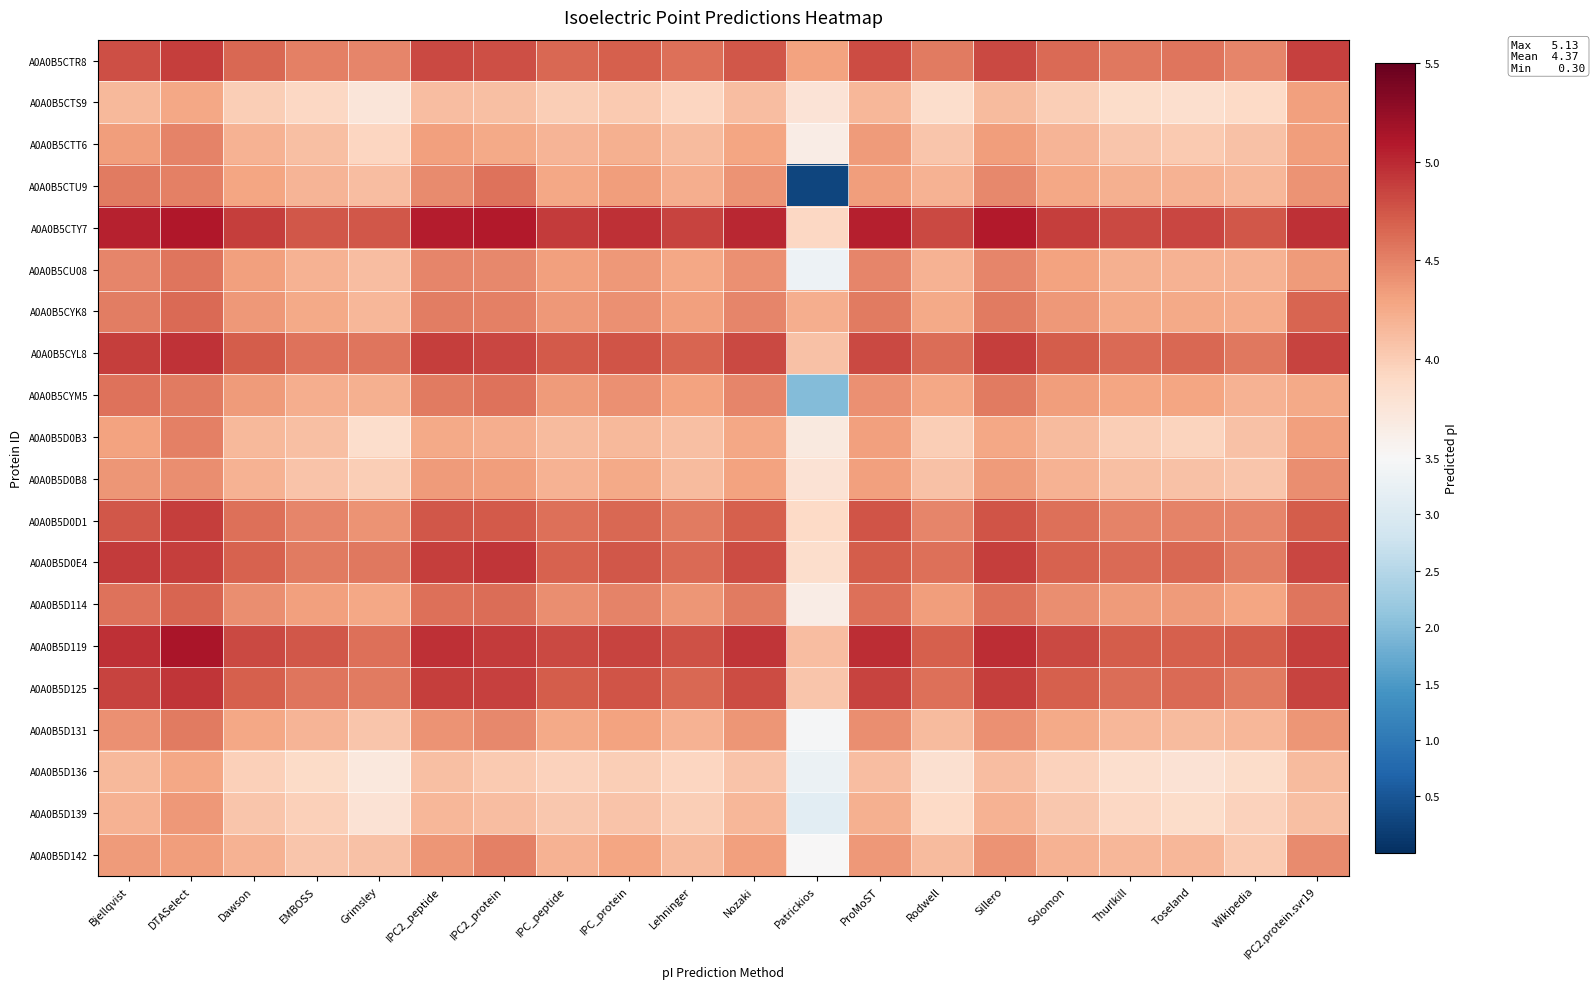

Reading left to right, extract all data points from this chart.

A0A0B5CTR8: Bjellqvist=4.8	DTASelect=4.9	Dawson=4.6	EMBOSS=4.5	Grimsley=4.5	IPC2_peptide=4.8	IPC2_protein=4.8	IPC_peptide=4.6	IPC_protein=4.7	Lehninger=4.6	Nozaki=4.7	Patrickios=4.3	ProMoST=4.8	Rodwell=4.5	Sillero=4.8	Solomon=4.6	Thurlkill=4.6	Toseland=4.6	Wikipedia=4.5	IPC2.protein.svr19=4.9
A0A0B5CTS9: Bjellqvist=4.2	DTASelect=4.3	Dawson=4.0	EMBOSS=3.9	Grimsley=3.7	IPC2_peptide=4.1	IPC2_protein=4.1	IPC_peptide=4.0	IPC_protein=4.0	Lehninger=3.9	Nozaki=4.1	Patrickios=3.8	ProMoST=4.2	Rodwell=3.9	Sillero=4.1	Solomon=4.0	Thurlkill=3.9	Toseland=3.8	Wikipedia=3.9	IPC2.protein.svr19=4.3
A0A0B5CTT6: Bjellqvist=4.3	DTASelect=4.5	Dawson=4.2	EMBOSS=4.1	Grimsley=3.9	IPC2_peptide=4.3	IPC2_protein=4.3	IPC_peptide=4.2	IPC_protein=4.2	Lehninger=4.1	Nozaki=4.3	Patrickios=3.6	ProMoST=4.4	Rodwell=4.0	Sillero=4.3	Solomon=4.2	Thurlkill=4.0	Toseland=4.0	Wikipedia=4.1	IPC2.protein.svr19=4.3
A0A0B5CTU9: Bjellqvist=4.5	DTASelect=4.5	Dawson=4.3	EMBOSS=4.2	Grimsley=4.1	IPC2_peptide=4.4	IPC2_protein=4.6	IPC_peptide=4.3	IPC_protein=4.3	Lehninger=4.2	Nozaki=4.4	Patrickios=0.3	ProMoST=4.3	Rodwell=4.2	Sillero=4.5	Solomon=4.3	Thurlkill=4.2	Toseland=4.2	Wikipedia=4.2	IPC2.protein.svr19=4.4
A0A0B5CTY7: Bjellqvist=5.0	DTASelect=5.1	Dawson=4.9	EMBOSS=4.7	Grimsley=4.7	IPC2_peptide=5.1	IPC2_protein=5.1	IPC_peptide=4.9	IPC_protein=5.0	Lehninger=4.9	Nozaki=5.0	Patrickios=3.9	ProMoST=5.1	Rodwell=4.8	Sillero=5.1	Solomon=4.9	Thurlkill=4.8	Toseland=4.8	Wikipedia=4.7	IPC2.protein.svr19=5.0
A0A0B5CU08: Bjellqvist=4.5	DTASelect=4.6	Dawson=4.3	EMBOSS=4.2	Grimsley=4.1	IPC2_peptide=4.5	IPC2_protein=4.5	IPC_peptide=4.3	IPC_protein=4.4	Lehninger=4.3	Nozaki=4.4	Patrickios=3.3	ProMoST=4.5	Rodwell=4.2	Sillero=4.5	Solomon=4.3	Thurlkill=4.2	Toseland=4.2	Wikipedia=4.2	IPC2.protein.svr19=4.4
A0A0B5CYK8: Bjellqvist=4.5	DTASelect=4.6	Dawson=4.4	EMBOSS=4.3	Grimsley=4.2	IPC2_peptide=4.5	IPC2_protein=4.5	IPC_peptide=4.4	IPC_protein=4.4	Lehninger=4.3	Nozaki=4.5	Patrickios=4.2	ProMoST=4.5	Rodwell=4.3	Sillero=4.5	Solomon=4.4	Thurlkill=4.3	Toseland=4.3	Wikipedia=4.2	IPC2.protein.svr19=4.7
A0A0B5CYL8: Bjellqvist=4.9	DTASelect=4.9	Dawson=4.7	EMBOSS=4.6	Grimsley=4.6	IPC2_peptide=4.9	IPC2_protein=4.8	IPC_peptide=4.7	IPC_protein=4.8	Lehninger=4.7	Nozaki=4.8	Patrickios=4.1	ProMoST=4.8	Rodwell=4.6	Sillero=4.9	Solomon=4.7	Thurlkill=4.6	Toseland=4.6	Wikipedia=4.6	IPC2.protein.svr19=4.9
A0A0B5CYM5: Bjellqvist=4.6	DTASelect=4.5	Dawson=4.4	EMBOSS=4.2	Grimsley=4.2	IPC2_peptide=4.5	IPC2_protein=4.6	IPC_peptide=4.4	IPC_protein=4.4	Lehninger=4.3	Nozaki=4.5	Patrickios=2.0	ProMoST=4.4	Rodwell=4.3	Sillero=4.5	Solomon=4.3	Thurlkill=4.3	Toseland=4.3	Wikipedia=4.2	IPC2.protein.svr19=4.3
A0A0B5D0B3: Bjellqvist=4.3	DTASelect=4.5	Dawson=4.2	EMBOSS=4.1	Grimsley=3.9	IPC2_peptide=4.3	IPC2_protein=4.2	IPC_peptide=4.1	IPC_protein=4.2	Lehninger=4.1	Nozaki=4.3	Patrickios=3.7	ProMoST=4.3	Rodwell=4.0	Sillero=4.3	Solomon=4.1	Thurlkill=4.0	Toseland=3.9	Wikipedia=4.1	IPC2.protein.svr19=4.3
A0A0B5D0B8: Bjellqvist=4.4	DTASelect=4.4	Dawson=4.2	EMBOSS=4.1	Grimsley=4.0	IPC2_peptide=4.4	IPC2_protein=4.3	IPC_peptide=4.2	IPC_protein=4.3	Lehninger=4.1	Nozaki=4.3	Patrickios=3.8	ProMoST=4.3	Rodwell=4.1	Sillero=4.4	Solomon=4.2	Thurlkill=4.1	Toseland=4.1	Wikipedia=4.0	IPC2.protein.svr19=4.4
A0A0B5D0D1: Bjellqvist=4.7	DTASelect=4.9	Dawson=4.6	EMBOSS=4.5	Grimsley=4.4	IPC2_peptide=4.7	IPC2_protein=4.7	IPC_peptide=4.6	IPC_protein=4.6	Lehninger=4.5	Nozaki=4.7	Patrickios=3.9	ProMoST=4.8	Rodwell=4.5	Sillero=4.8	Solomon=4.6	Thurlkill=4.5	Toseland=4.5	Wikipedia=4.5	IPC2.protein.svr19=4.7
A0A0B5D0E4: Bjellqvist=4.9	DTASelect=4.9	Dawson=4.7	EMBOSS=4.5	Grimsley=4.6	IPC2_peptide=4.9	IPC2_protein=4.9	IPC_peptide=4.7	IPC_protein=4.7	Lehninger=4.6	Nozaki=4.8	Patrickios=3.8	ProMoST=4.7	Rodwell=4.6	Sillero=4.9	Solomon=4.7	Thurlkill=4.6	Toseland=4.6	Wikipedia=4.5	IPC2.protein.svr19=4.8
A0A0B5D114: Bjellqvist=4.6	DTASelect=4.7	Dawson=4.4	EMBOSS=4.3	Grimsley=4.3	IPC2_peptide=4.6	IPC2_protein=4.6	IPC_peptide=4.4	IPC_protein=4.5	Lehninger=4.4	Nozaki=4.5	Patrickios=3.7	ProMoST=4.6	Rodwell=4.3	Sillero=4.6	Solomon=4.4	Thurlkill=4.4	Toseland=4.4	Wikipedia=4.3	IPC2.protein.svr19=4.6
A0A0B5D119: Bjellqvist=5.0	DTASelect=5.1	Dawson=4.8	EMBOSS=4.7	Grimsley=4.6	IPC2_peptide=5.0	IPC2_protein=4.9	IPC_peptide=4.8	IPC_protein=4.9	Lehninger=4.8	Nozaki=4.9	Patrickios=4.1	ProMoST=5.0	Rodwell=4.7	Sillero=5.0	Solomon=4.8	Thurlkill=4.7	Toseland=4.7	Wikipedia=4.7	IPC2.protein.svr19=4.9
A0A0B5D125: Bjellqvist=4.9	DTASelect=4.9	Dawson=4.7	EMBOSS=4.6	Grimsley=4.5	IPC2_peptide=4.9	IPC2_protein=4.9	IPC_peptide=4.7	IPC_protein=4.8	Lehninger=4.6	Nozaki=4.8	Patrickios=4.0	ProMoST=4.9	Rodwell=4.6	Sillero=4.9	Solomon=4.7	Thurlkill=4.6	Toseland=4.6	Wikipedia=4.5	IPC2.protein.svr19=4.8
A0A0B5D131: Bjellqvist=4.4	DTASelect=4.5	Dawson=4.3	EMBOSS=4.2	Grimsley=4.0	IPC2_peptide=4.4	IPC2_protein=4.5	IPC_peptide=4.3	IPC_protein=4.3	Lehninger=4.2	Nozaki=4.4	Patrickios=3.5	ProMoST=4.4	Rodwell=4.1	Sillero=4.4	Solomon=4.3	Thurlkill=4.2	Toseland=4.1	Wikipedia=4.2	IPC2.protein.svr19=4.4
A0A0B5D136: Bjellqvist=4.2	DTASelect=4.3	Dawson=4.0	EMBOSS=3.9	Grimsley=3.7	IPC2_peptide=4.1	IPC2_protein=4.0	IPC_peptide=4.0	IPC_protein=4.0	Lehninger=3.9	Nozaki=4.1	Patrickios=3.3	ProMoST=4.1	Rodwell=3.8	Sillero=4.1	Solomon=4.0	Thurlkill=3.8	Toseland=3.8	Wikipedia=3.9	IPC2.protein.svr19=4.1
A0A0B5D139: Bjellqvist=4.2	DTASelect=4.4	Dawson=4.0	EMBOSS=4.0	Grimsley=3.8	IPC2_peptide=4.2	IPC2_protein=4.1	IPC_peptide=4.0	IPC_protein=4.1	Lehninger=4.0	Nozaki=4.2	Patrickios=3.1	ProMoST=4.2	Rodwell=3.9	Sillero=4.2	Solomon=4.0	Thurlkill=3.9	Toseland=3.9	Wikipedia=4.0	IPC2.protein.svr19=4.1
A0A0B5D142: Bjellqvist=4.4	DTASelect=4.3	Dawson=4.2	EMBOSS=4.0	Grimsley=4.1	IPC2_peptide=4.4	IPC2_protein=4.5	IPC_peptide=4.2	IPC_protein=4.3	Lehninger=4.1	Nozaki=4.3	Patrickios=3.5	ProMoST=4.4	Rodwell=4.1	Sillero=4.4	Solomon=4.2	Thurlkill=4.2	Toseland=4.2	Wikipedia=4.0	IPC2.protein.svr19=4.5